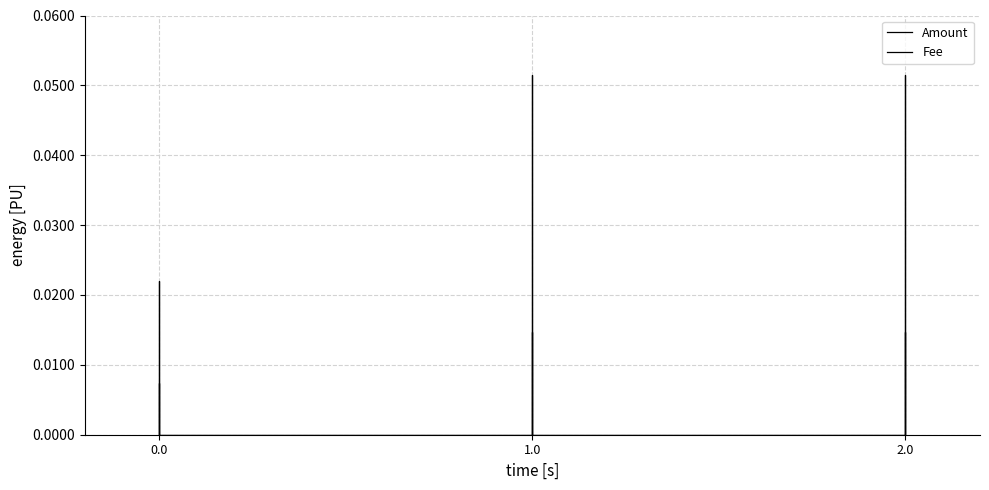

True or false: Fee and Amount intersect in this chart.

False